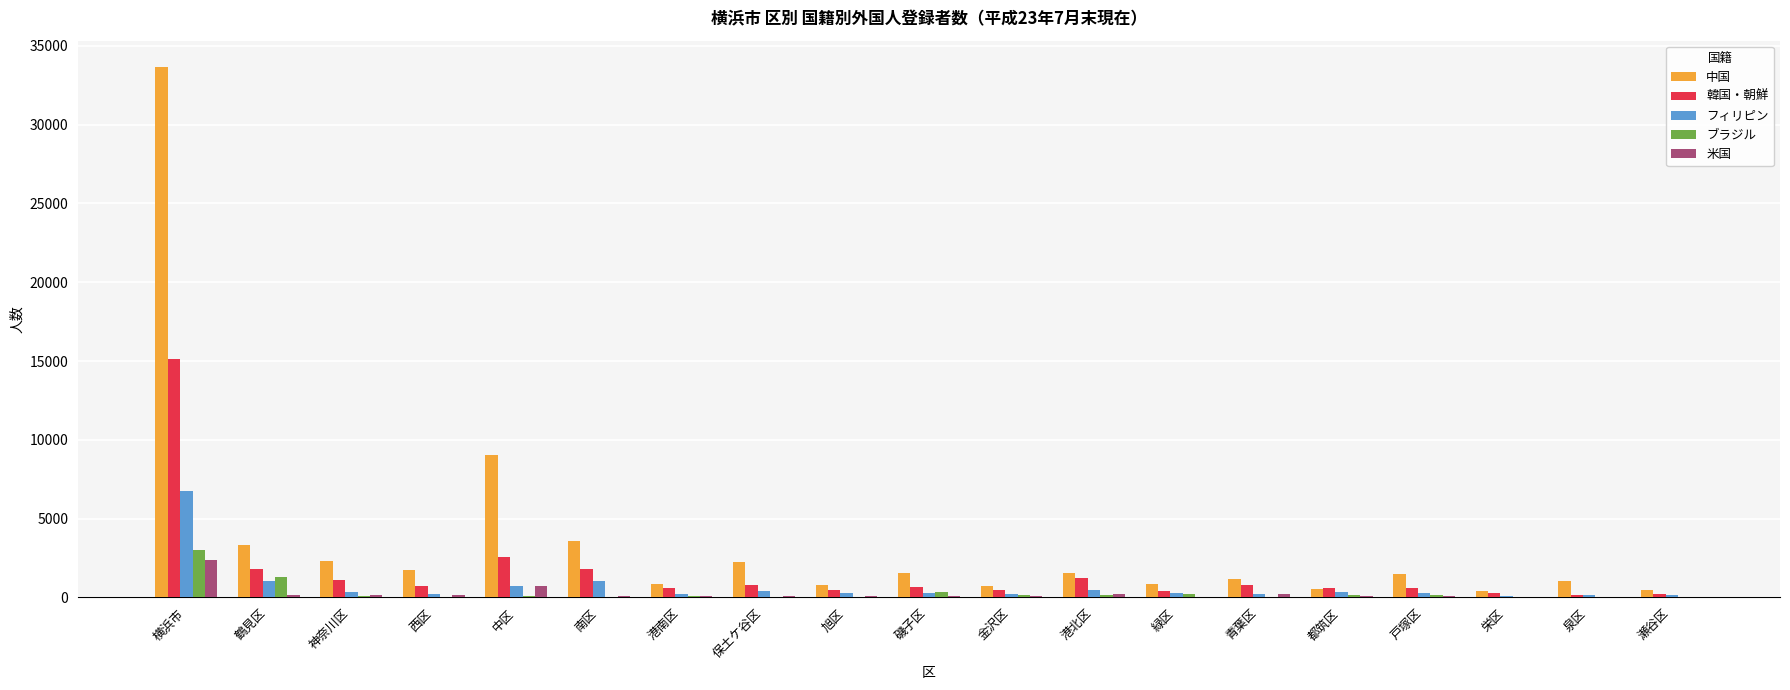

What is the sum of the 韓国・朝鮮 values at 神奈川区 and 中区?

3669